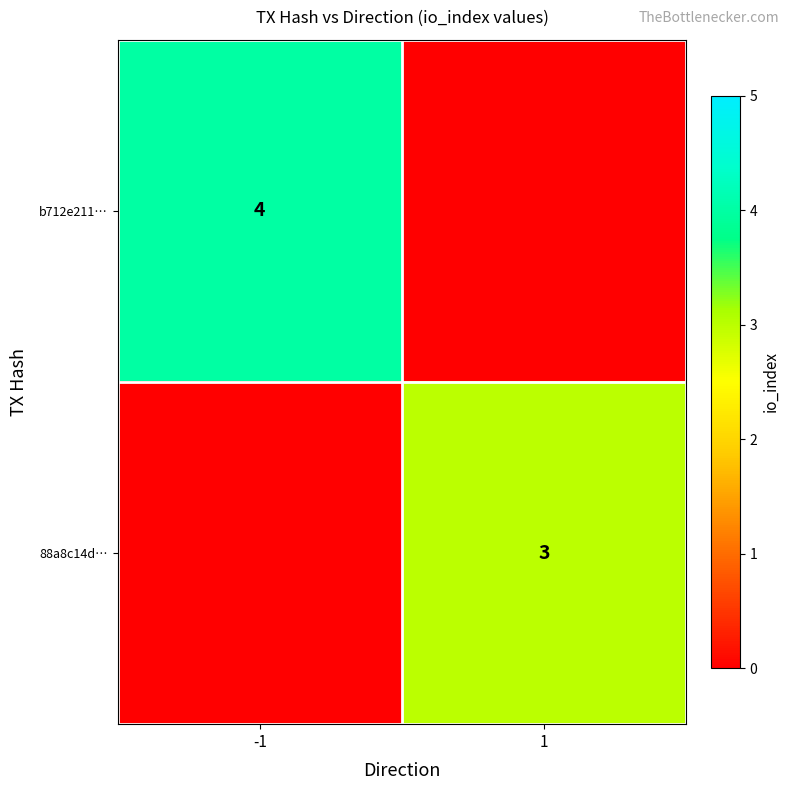

The value of 88a8c14d… at 1 is 2. True or false?

False